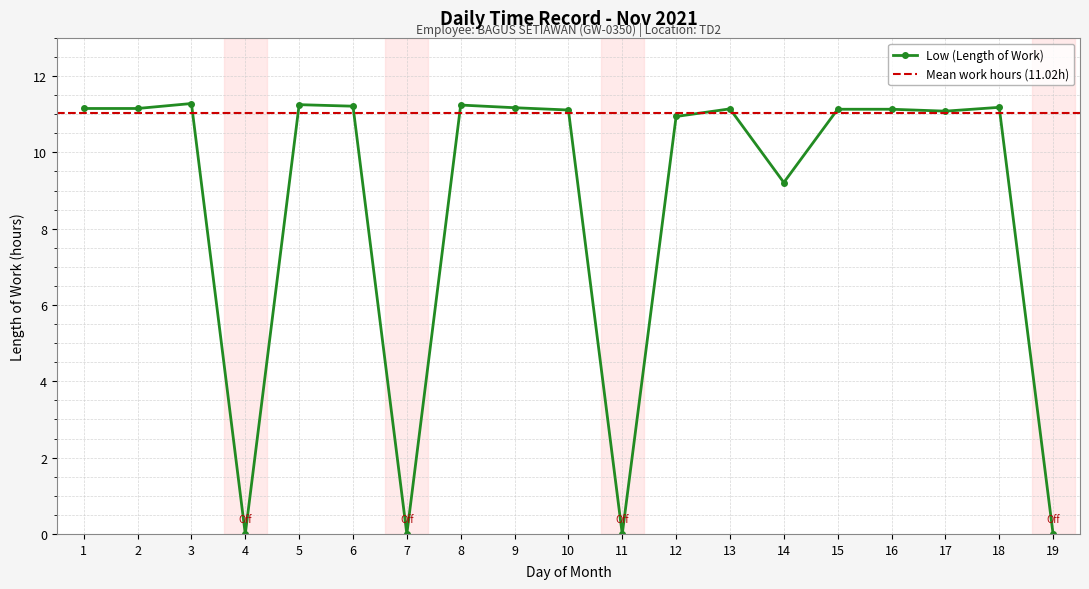

Reading left to right, extract all data points from this chart.

1=11.2	2=11.2	3=11.3	4=0.0	5=11.2	6=11.2	7=0.0	8=11.2	9=11.2	10=11.1	11=0.0	12=10.9	13=11.1	14=9.2	15=11.1	16=11.1	17=11.1	18=11.2	19=0.0